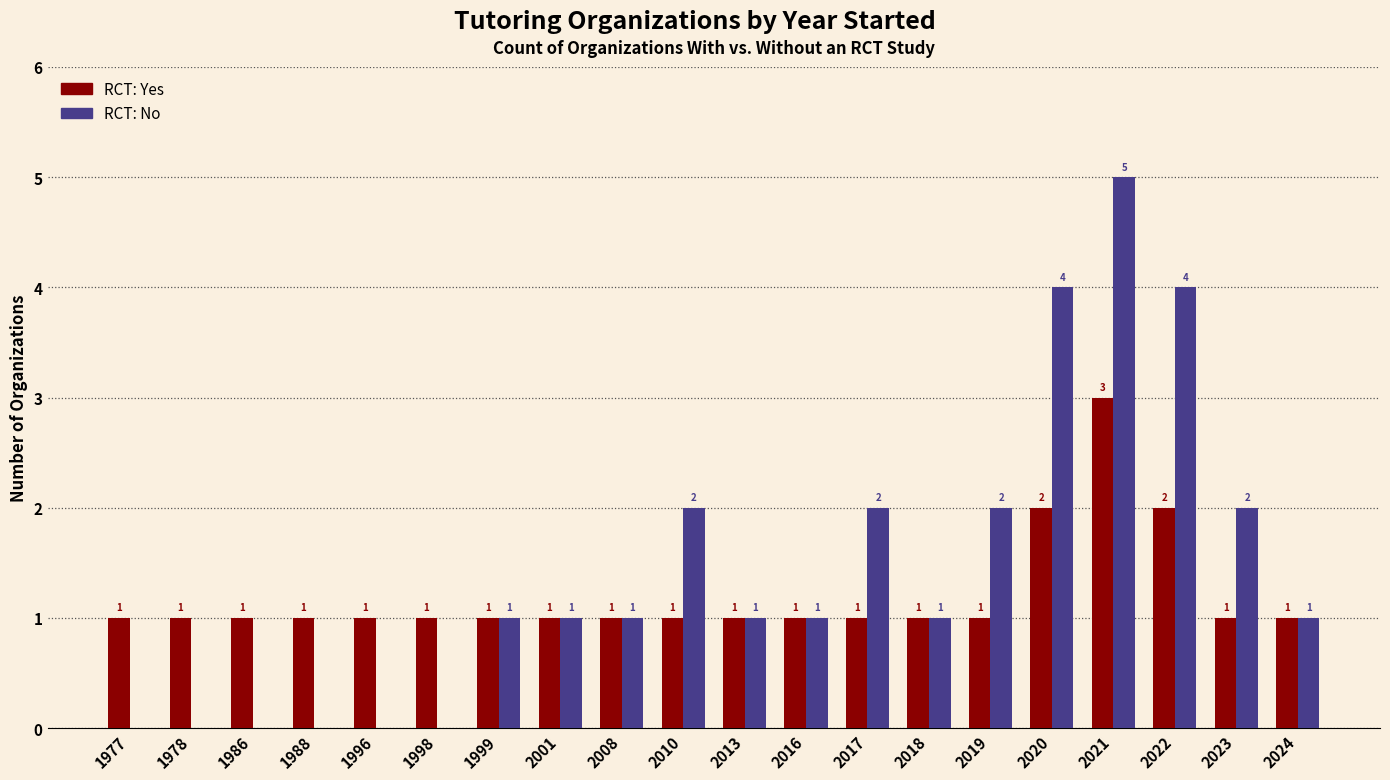

At which category does the chart reach its peak across all series?

2021